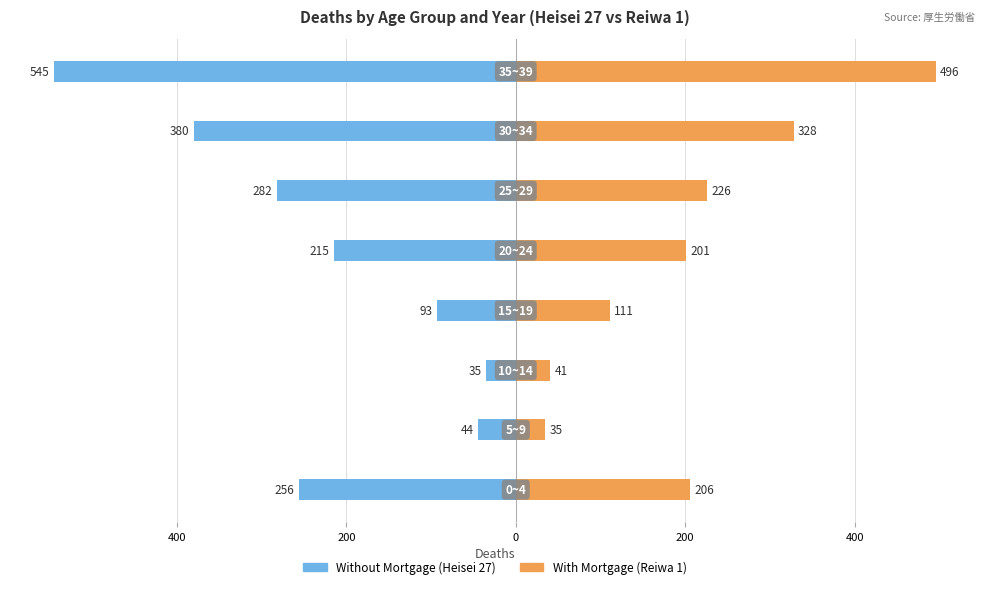

What is the difference between the second highest and second lowest values in the Without Mortgage (Heisei 27) series?

336